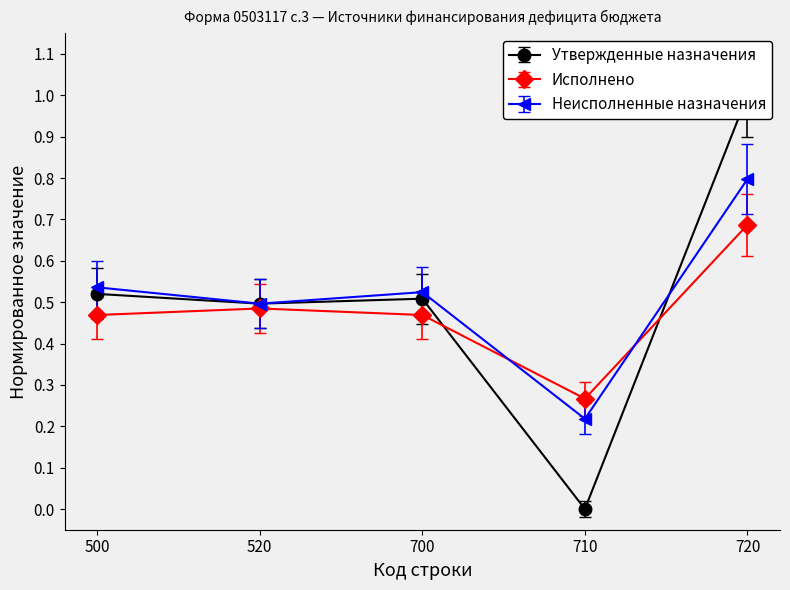

What is the difference between the highest and lowest values at 500?

0.2